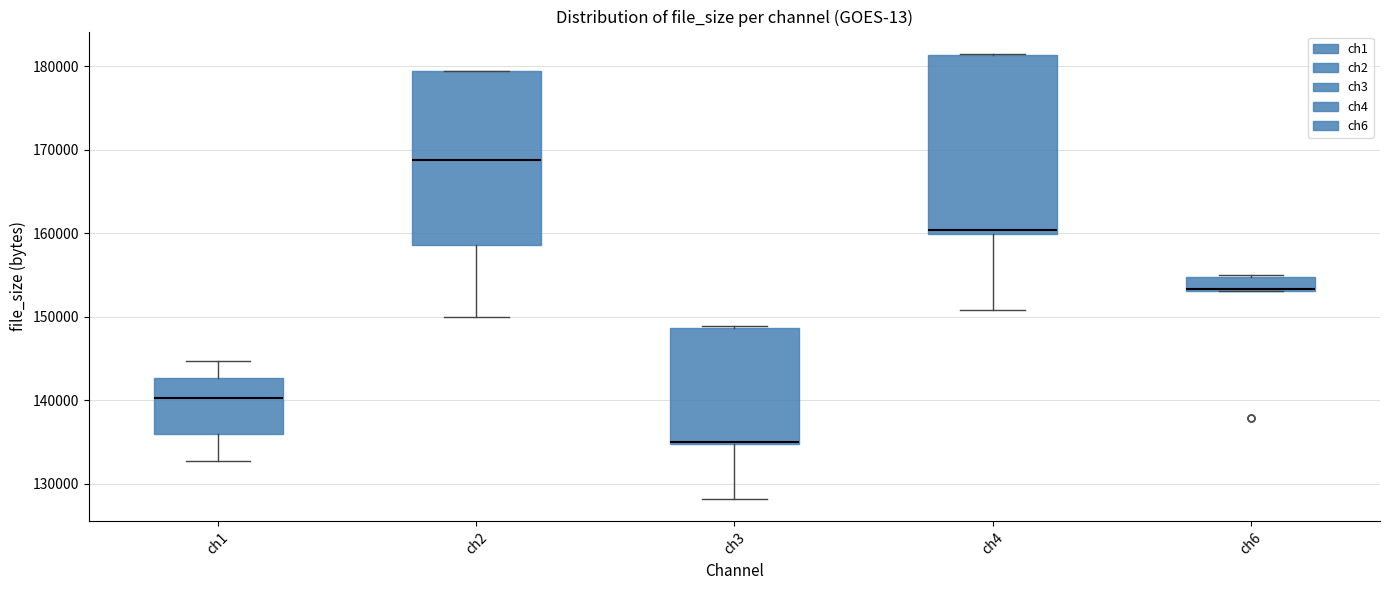

Reading left to right, transcribe this box plot: for each box, give where its median line is, the range the box spans, and where its two whiskers end, as read against the y-axis. The values are not printed on the chart, so give them approximately, as read against the axis.

ch1: median 140000, box 136000 to 143000, whiskers 133000 to 145000
ch2: median 169000, box 159000 to 179000, whiskers 150000 to 179000
ch3: median 135000 (drawn on the box's lower edge), box 135000 to 149000, whiskers 128000 to 149000
ch4: median 160000 (just above the box's lower edge), box 160000 to 181000, whiskers 151000 to 181000
ch6: median 153000 (just above the box's lower edge), box 153000 to 155000, whiskers 153000 to 155000